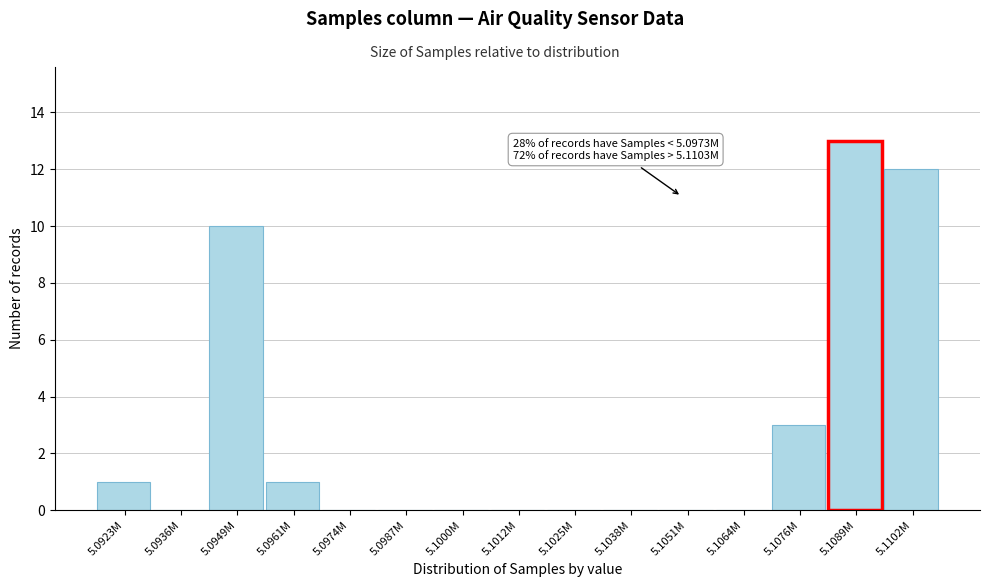

Reading right to left, transcribe all the data shown in this chart.

5.1102M=12	5.1089M=13	5.1076M=3	5.1064M=0	5.1051M=0	5.1038M=0	5.1025M=0	5.1012M=0	5.1000M=0	5.0987M=0	5.0974M=0	5.0961M=1	5.0949M=10	5.0936M=0	5.0923M=1